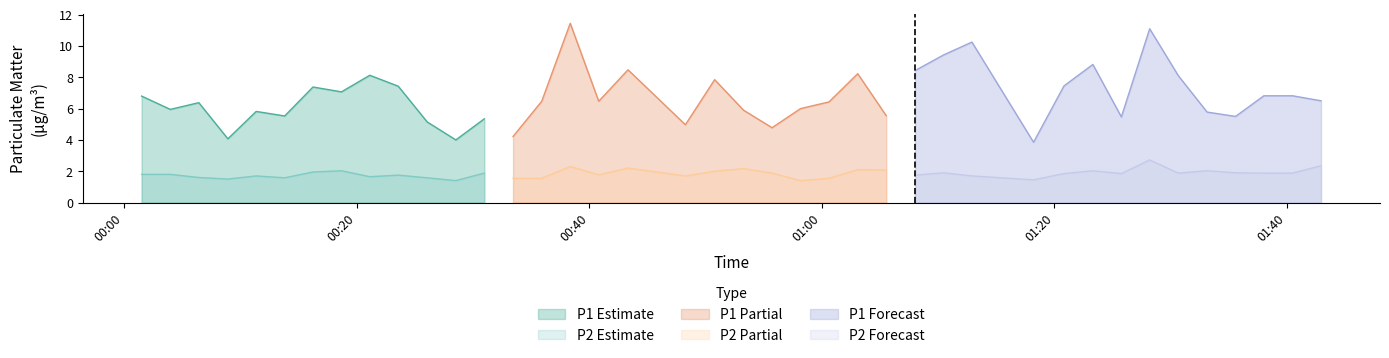

What is the value of the P2 point at the 37th from the left?

1.9